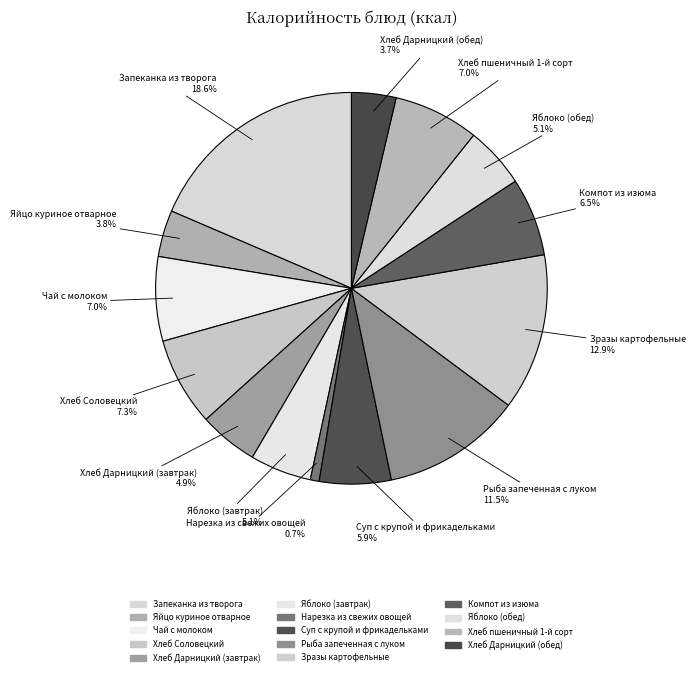

Count the number of slices in the pie.

14